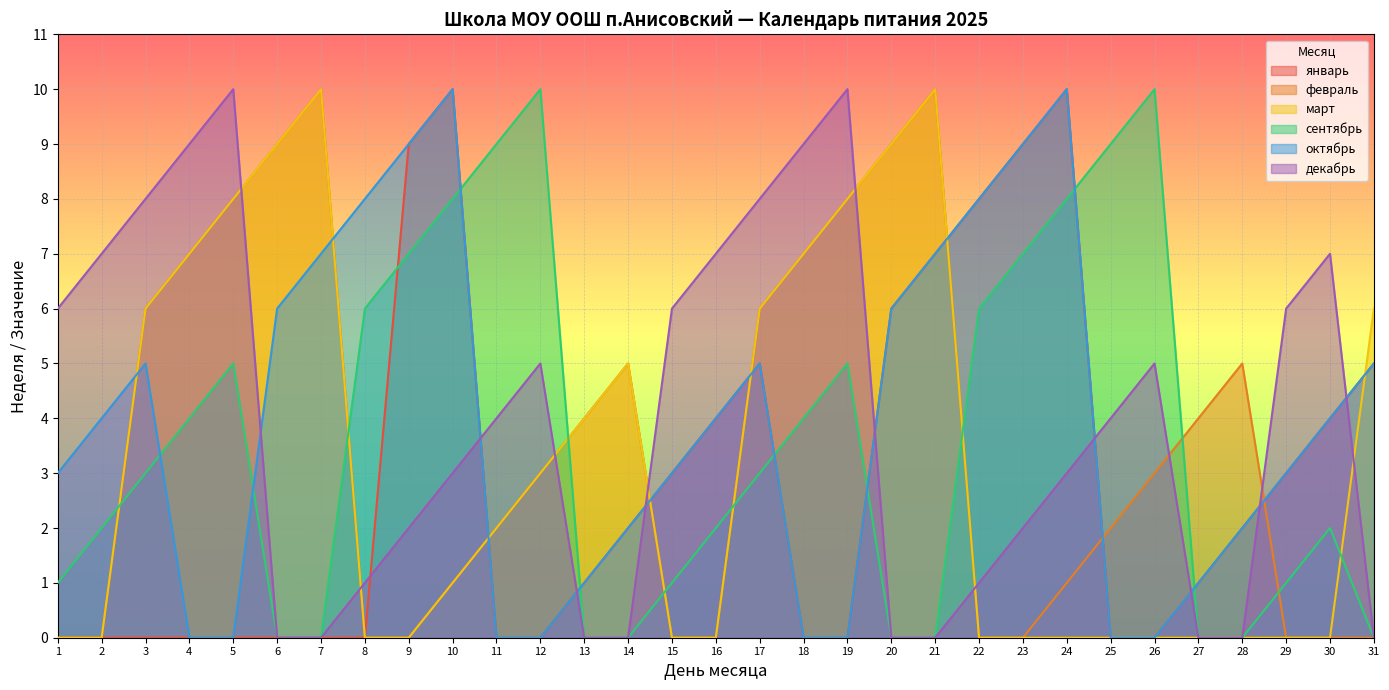

Reading left to right, what are all the values shown in this chart?

январь: 0	0	0	0	0	0	0	0	9	10	0	0	1	2	3	4	5	0	0	6	7	8	9	10	0	0	1	2	3	4	5
февраль: 0	0	6	7	8	9	10	0	0	1	2	3	4	5	0	0	6	7	8	9	10	0	0	1	2	3	4	5	0	0	0
март: 0	0	6	7	8	9	10	0	0	1	2	3	4	5	0	0	6	7	8	9	10	0	0	0	0	0	0	0	0	0	6
сентябрь: 1	2	3	4	5	0	0	6	7	8	9	10	0	0	1	2	3	4	5	0	0	6	7	8	9	10	0	0	1	2	0
октябрь: 3	4	5	0	0	6	7	8	9	10	0	0	1	2	3	4	5	0	0	6	7	8	9	10	0	0	1	2	3	4	5
декабрь: 6	7	8	9	10	0	0	1	2	3	4	5	0	0	6	7	8	9	10	0	0	1	2	3	4	5	0	0	6	7	0